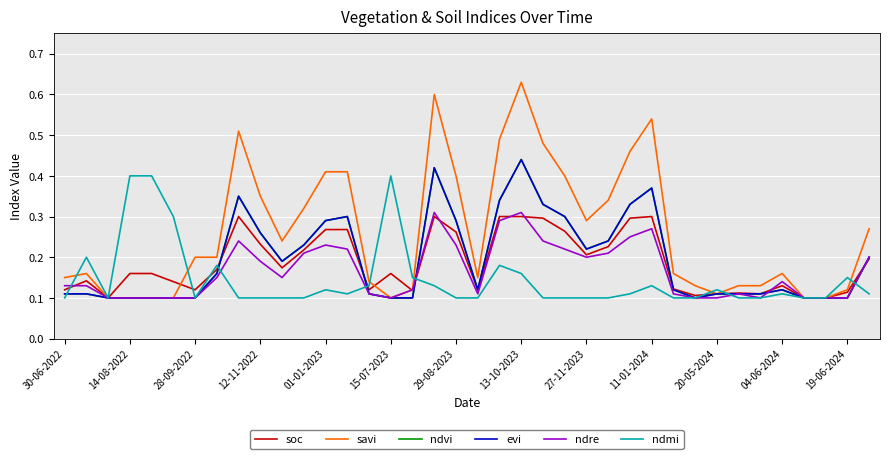

Does the chart display data point markers on the line(s)?

No